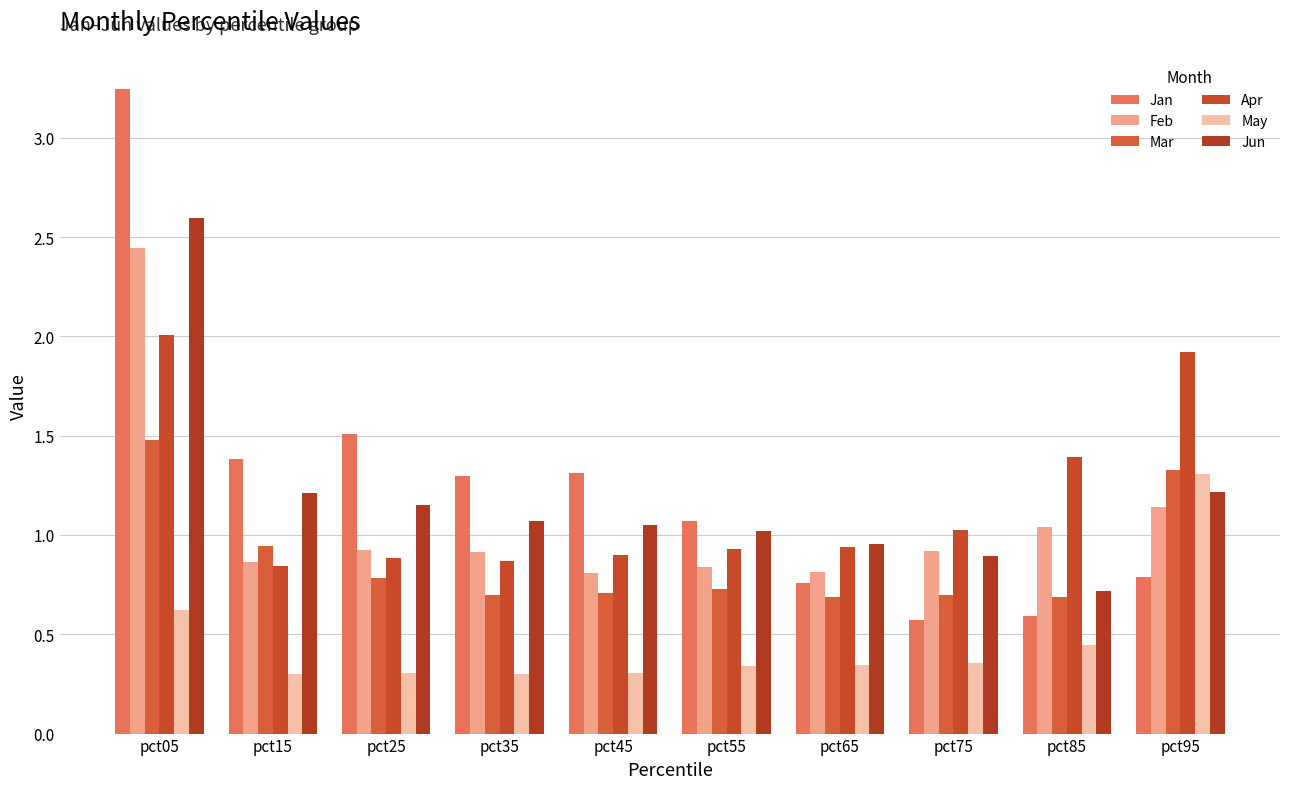

What is the highest value of the May series?

1.3